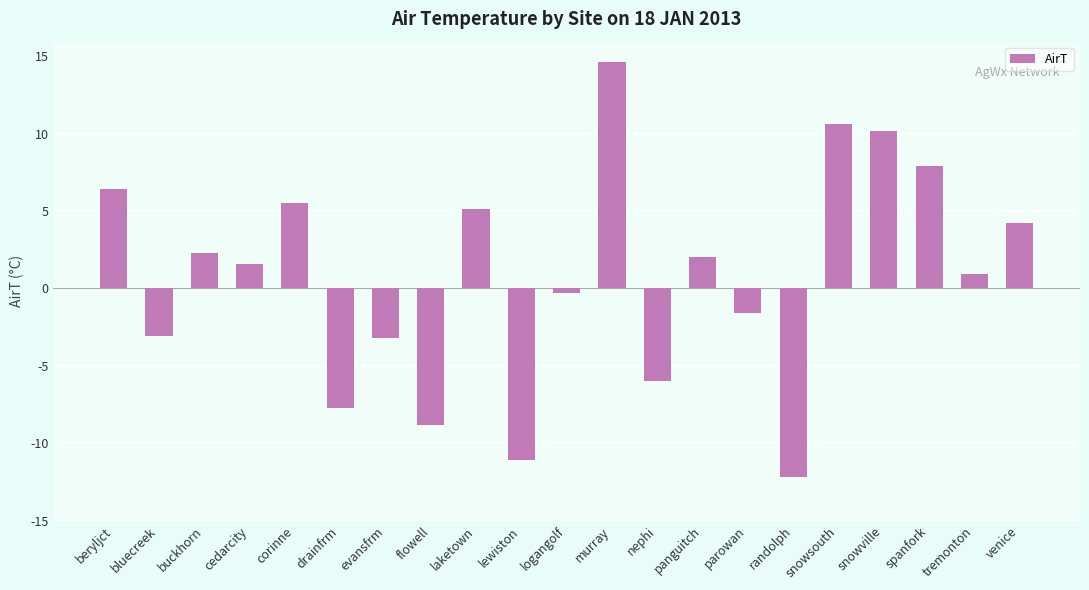

What is the change in value from beryljct to lewiston?

-17.5